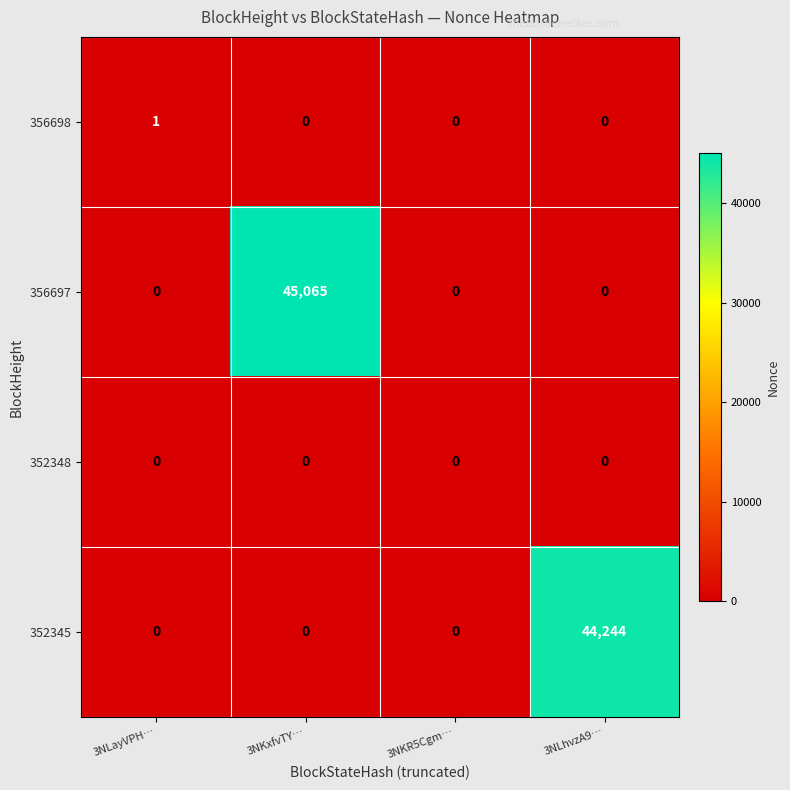

Reading left to right, what are all the values shown in this chart?

356698: 3NLayVPH…=1	3NKxfvTY…=0	3NKR5Cgm…=0	3NLhvzA9…=0
356697: 3NLayVPH…=0	3NKxfvTY…=45065	3NKR5Cgm…=0	3NLhvzA9…=0
352348: 3NLayVPH…=0	3NKxfvTY…=0	3NKR5Cgm…=0	3NLhvzA9…=0
352345: 3NLayVPH…=0	3NKxfvTY…=0	3NKR5Cgm…=0	3NLhvzA9…=44244